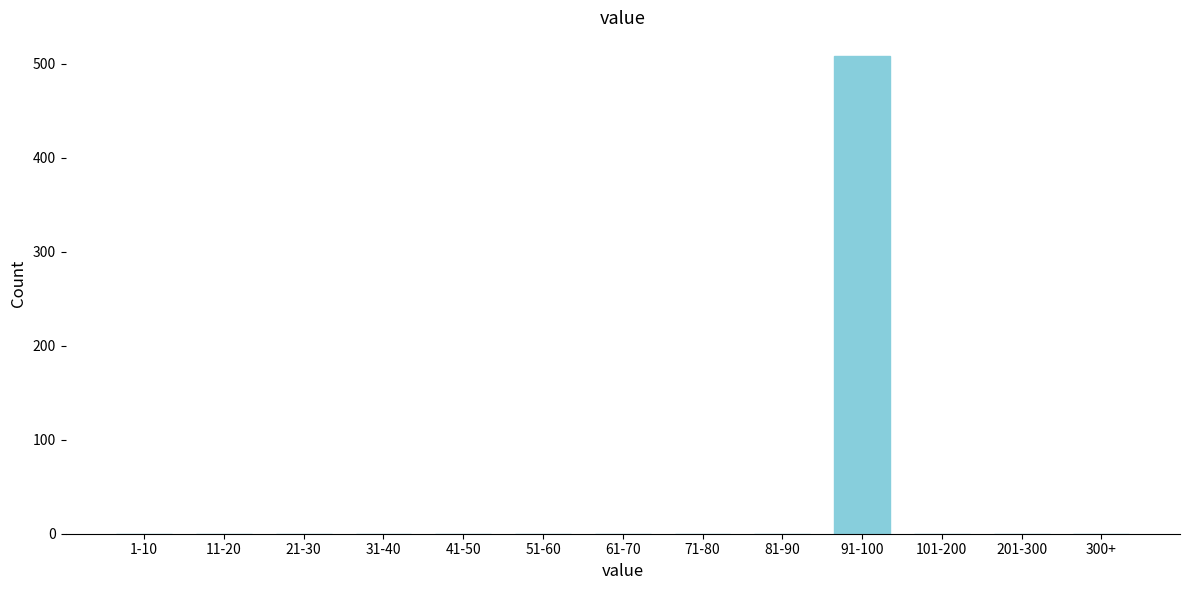

Reading right to left, transcribe all the data shown in this chart.

300+=0	201-300=0	101-200=0	91-100=508	81-90=0	71-80=0	61-70=0	51-60=0	41-50=0	31-40=0	21-30=0	11-20=0	1-10=0